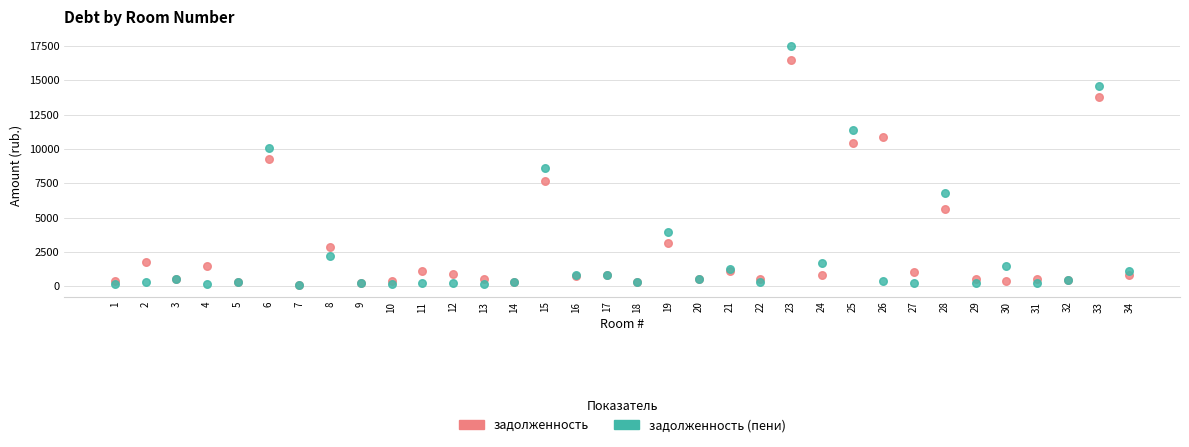

In the задолженность (пени) series, what Y value is closest to 8810?

8590.7